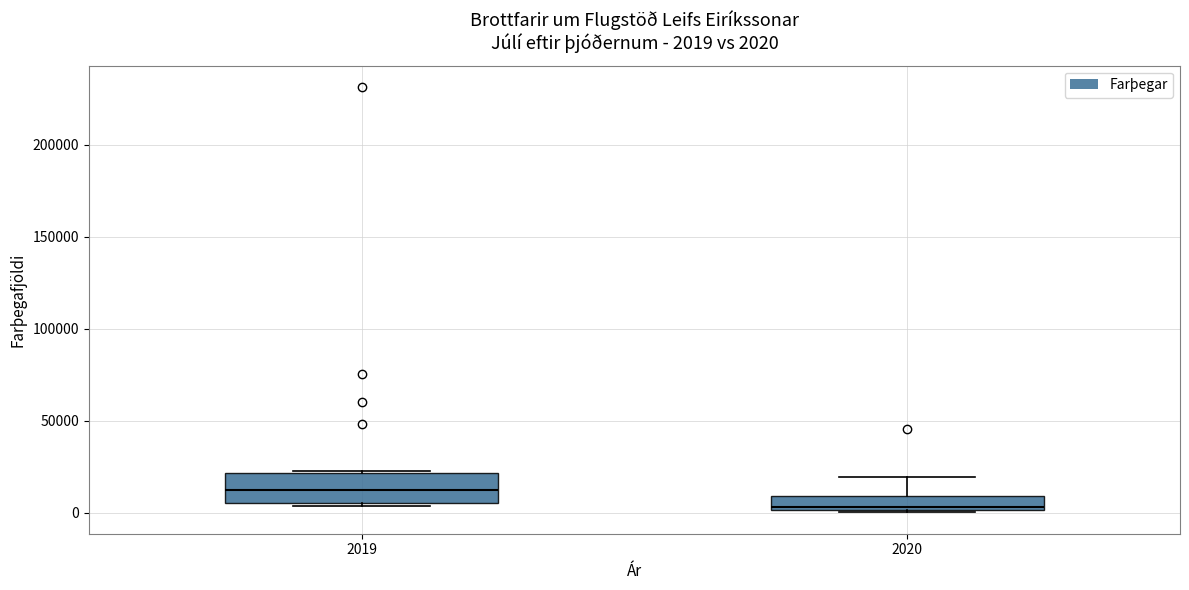

Which box's median line is the highest?

2019